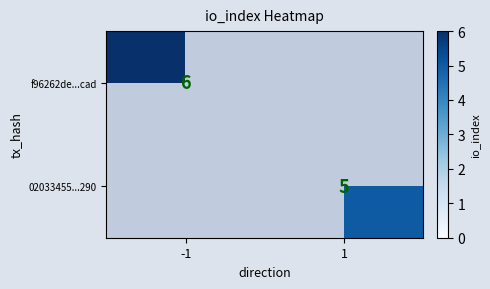

True or false: 02033455...290 has a value of 2 at 1.

False